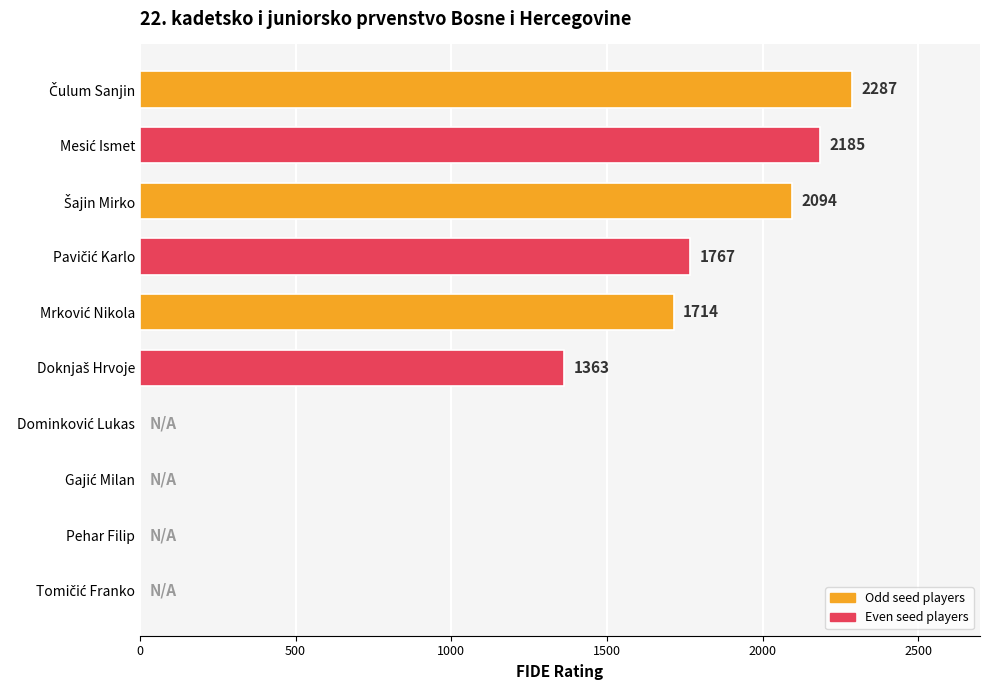

What is the maximum value shown in the chart?

2287